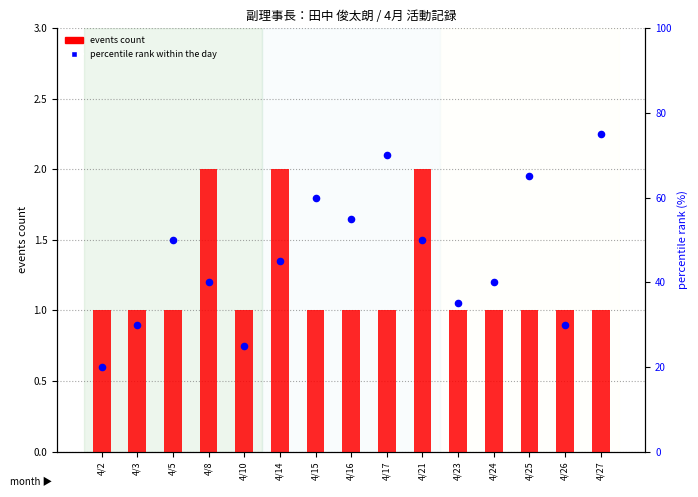

Which series contains the lowest Y value?

events count